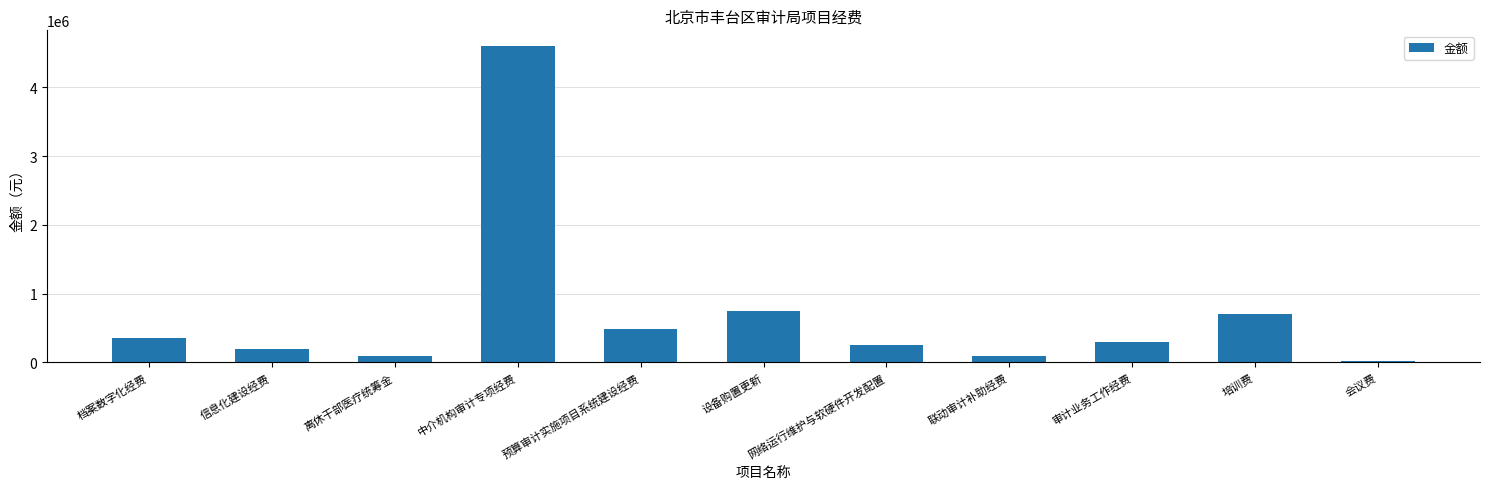

What is the difference between the maximum and minimum values?

4580000